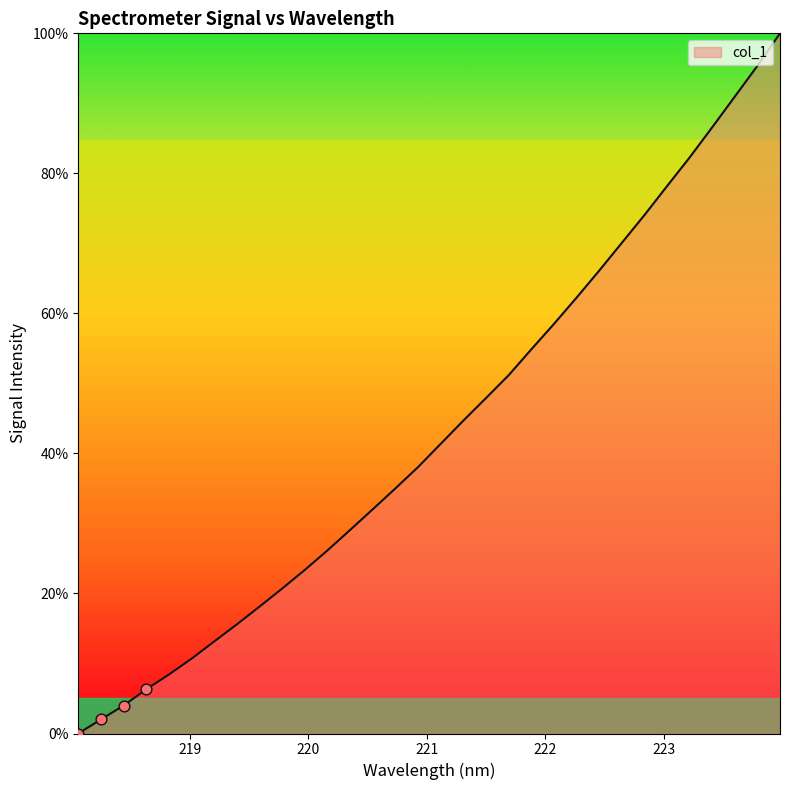

What is the difference between the maximum and minimum values?

100.0